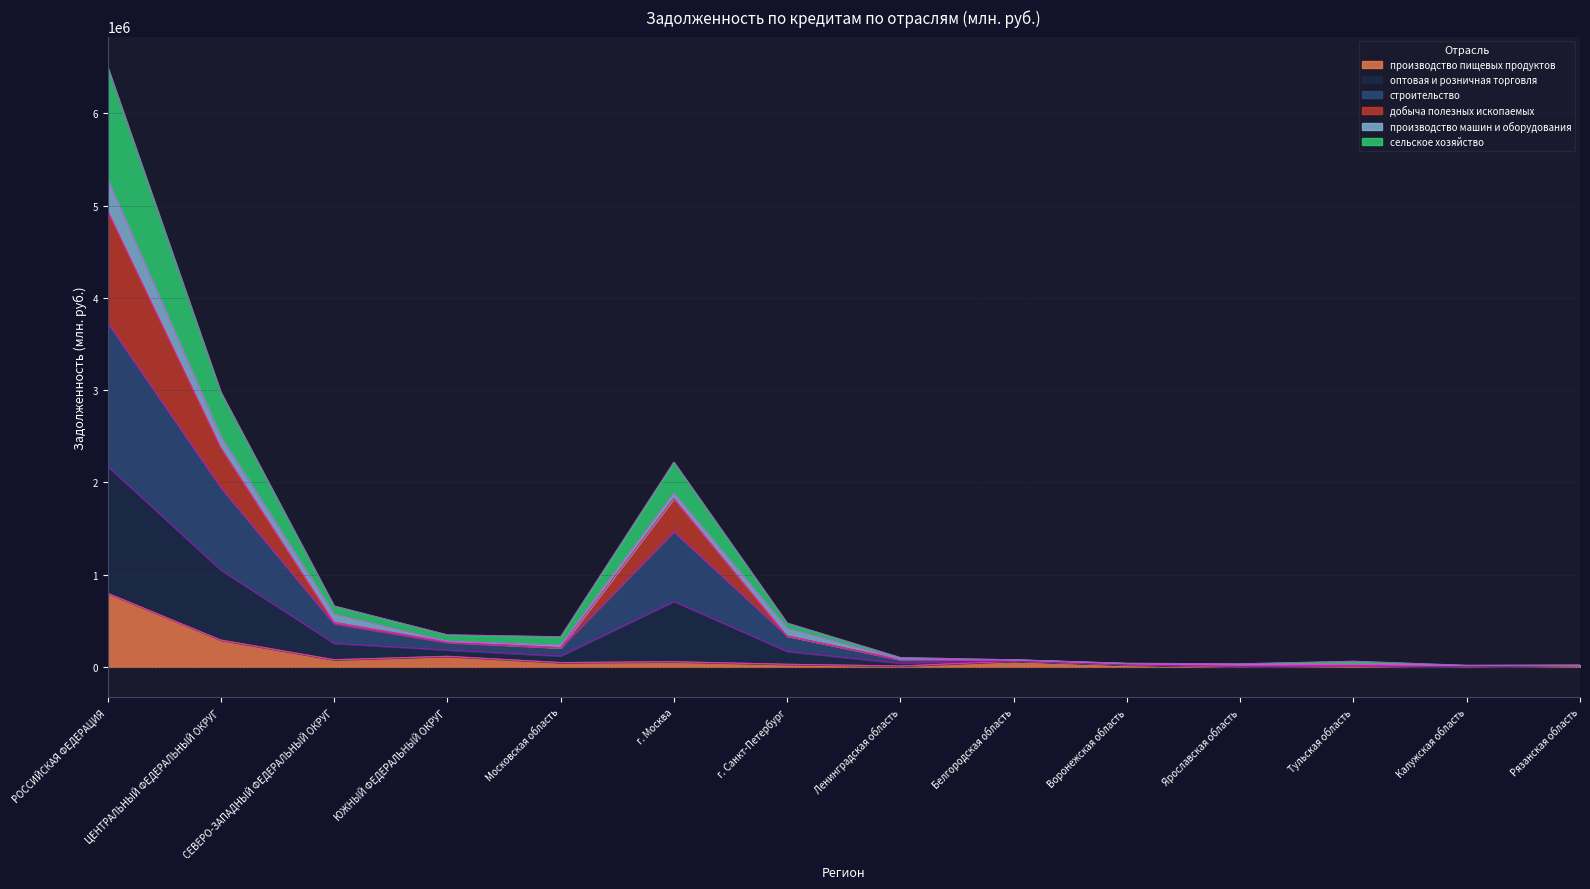

What is the label of the 9th point from the left?

Белгородская область